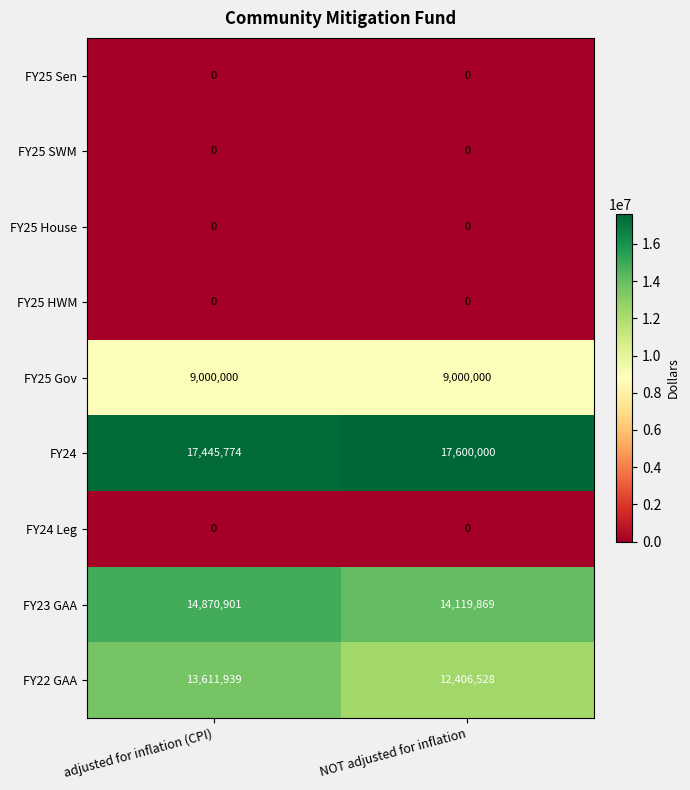

Reading left to right, what are all the values shown in this chart?

FY25 Sen: adjusted for inflation (CPI)=0	NOT adjusted for inflation=0
FY25 SWM: adjusted for inflation (CPI)=0	NOT adjusted for inflation=0
FY25 House: adjusted for inflation (CPI)=0	NOT adjusted for inflation=0
FY25 HWM: adjusted for inflation (CPI)=0	NOT adjusted for inflation=0
FY25 Gov: adjusted for inflation (CPI)=9000000	NOT adjusted for inflation=9000000
FY24: adjusted for inflation (CPI)=17445774	NOT adjusted for inflation=17600000
FY24 Leg: adjusted for inflation (CPI)=0	NOT adjusted for inflation=0
FY23 GAA: adjusted for inflation (CPI)=14870901	NOT adjusted for inflation=14119869
FY22 GAA: adjusted for inflation (CPI)=13611939	NOT adjusted for inflation=12406528